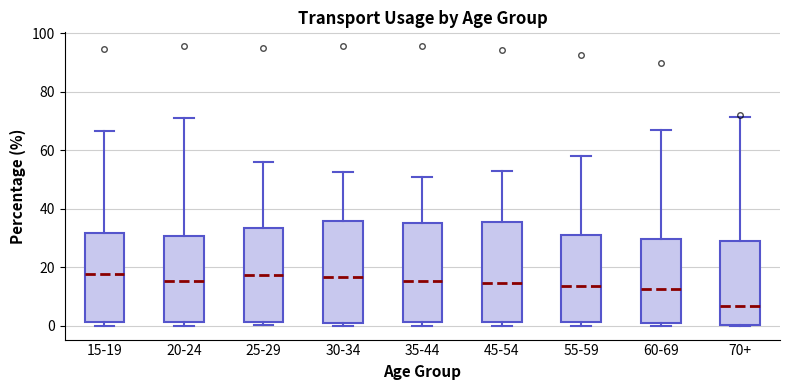

Reading left to right, transcribe this box plot: for each box, give where its median line is, the range the box spans, and where its two whiskers end, as read against the y-axis. The values are not printed on the chart, so give them approximately, as read against the axis.

15-19: median 18, box 2 to 32, whiskers 0 to 66
20-24: median 16, box 2 to 30, whiskers 0 to 70
25-29: median 18, box 2 to 34, whiskers 0 to 56
30-34: median 16, box 2 to 36, whiskers 0 to 52
35-44: median 16, box 2 to 34, whiskers 0 to 50
45-54: median 14, box 2 to 36, whiskers 0 to 52
55-59: median 14, box 2 to 30, whiskers 0 to 58
60-69: median 12, box 0 to 30, whiskers 0 (just below the box's lower edge) to 66
70+: median 6, box 0 to 28, whiskers 0 to 72